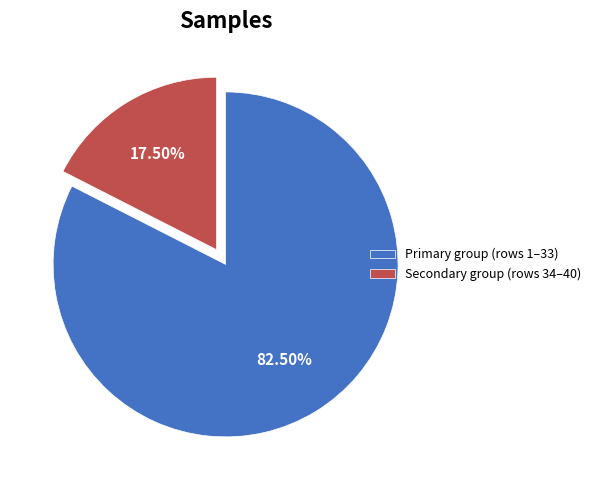

Combined, do Primary group (rows 1–33) and Secondary group (rows 34–40) account for over 50%?

Yes